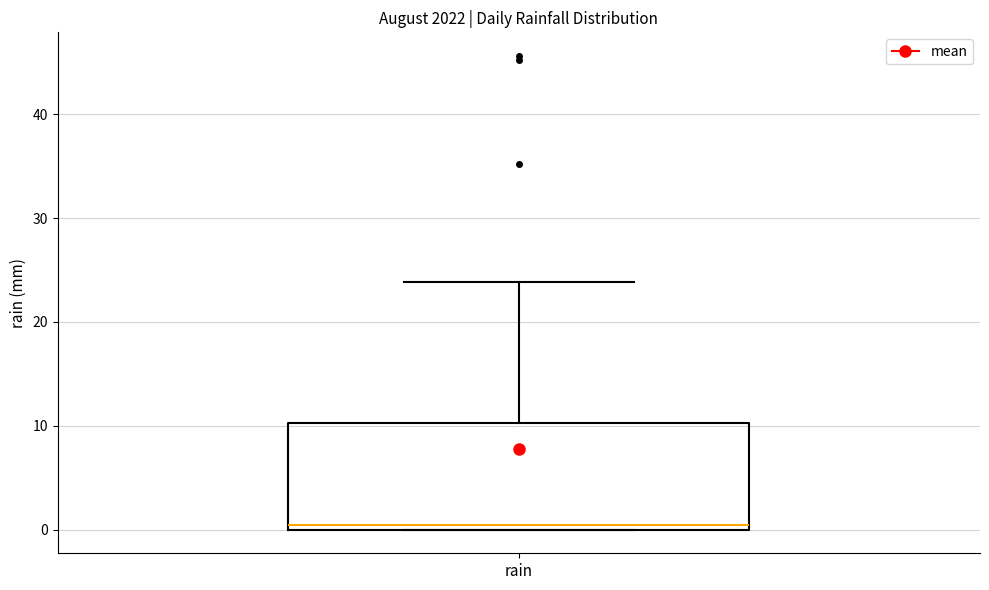

Read this box plot against the y-axis: the position of the median line, the range covered by the box, and the ends of both whiskers. The values are not printed on the chart, so give them approximately, as read against the axis.

median 0 (just above the box's lower edge), box 0 to 10, whiskers 0 to 24